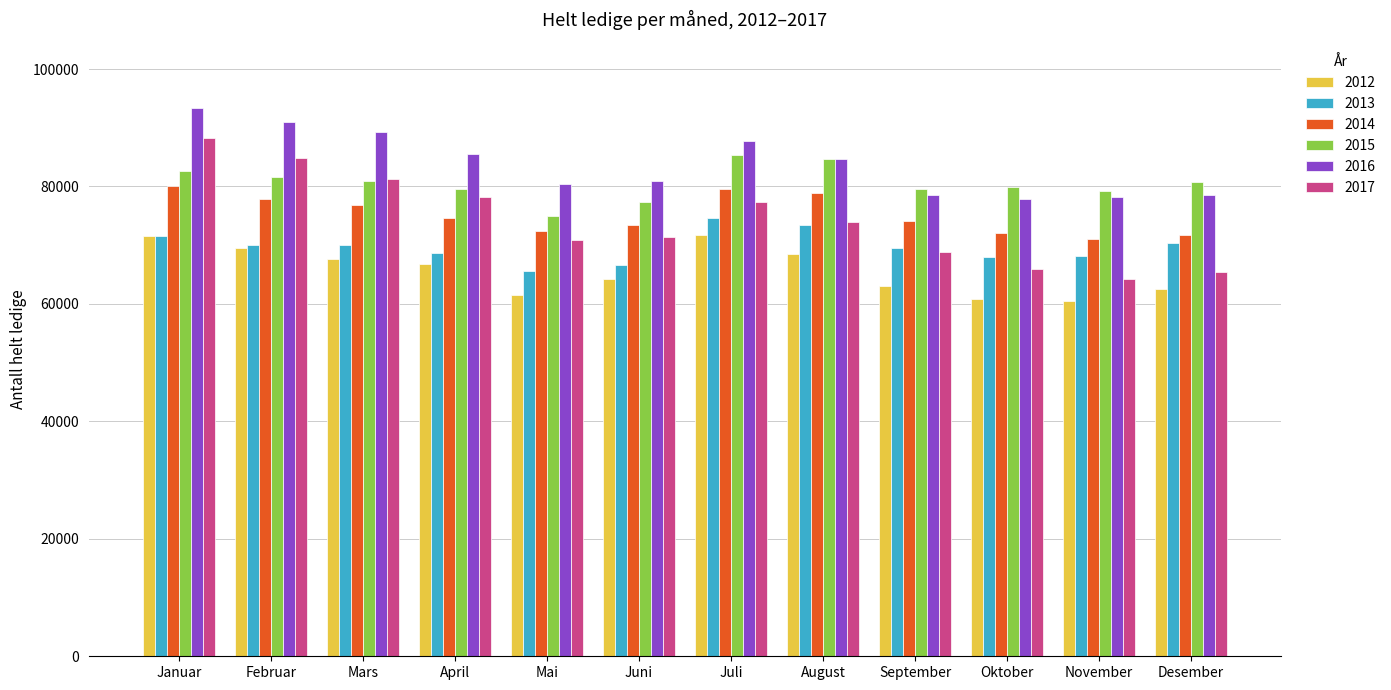

What is the sum of the 2013 values at Februar and Juni?

136616